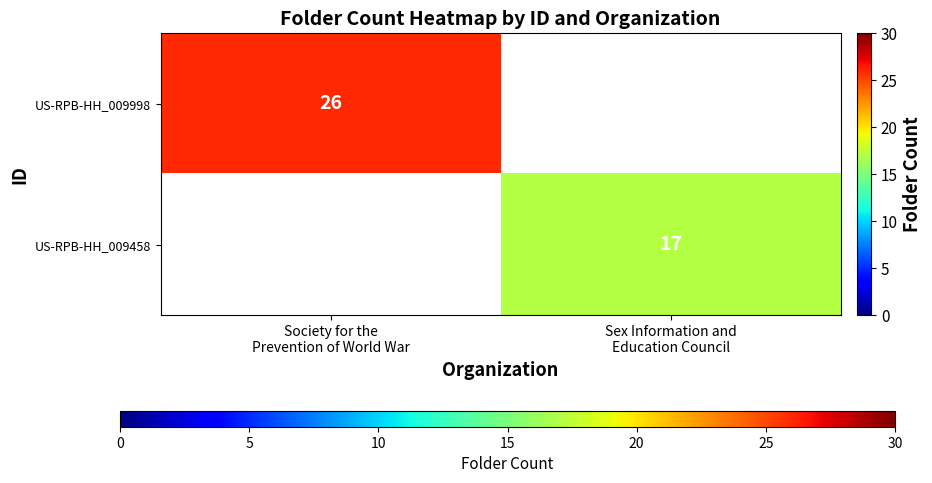

Between Sex Information and
Education Council and Society for the
Prevention of World War, which is larger?

Society for the
Prevention of World War